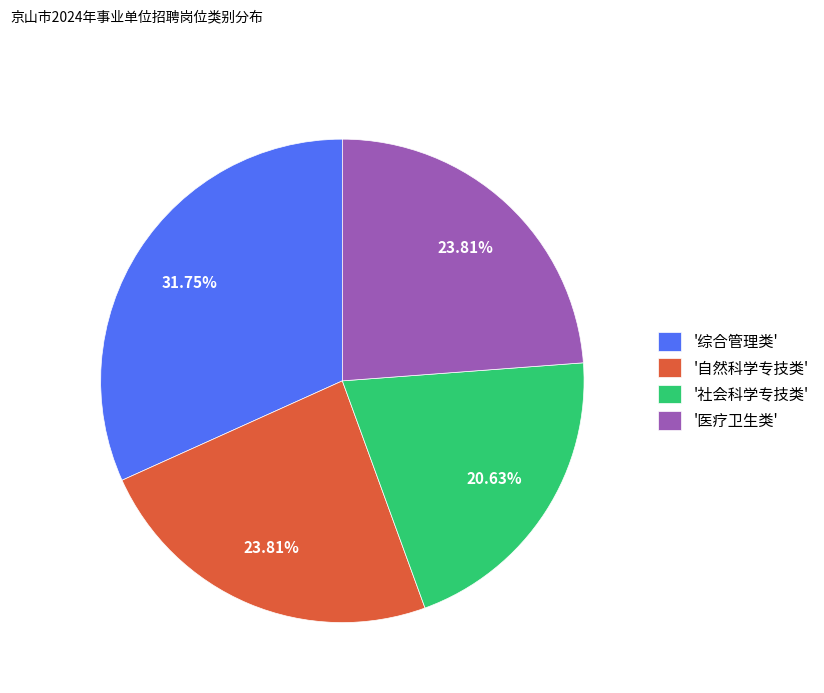

Approximately how many times larger is the value at '自然科学专技类' compared to '社会科学专技类'?

1.2